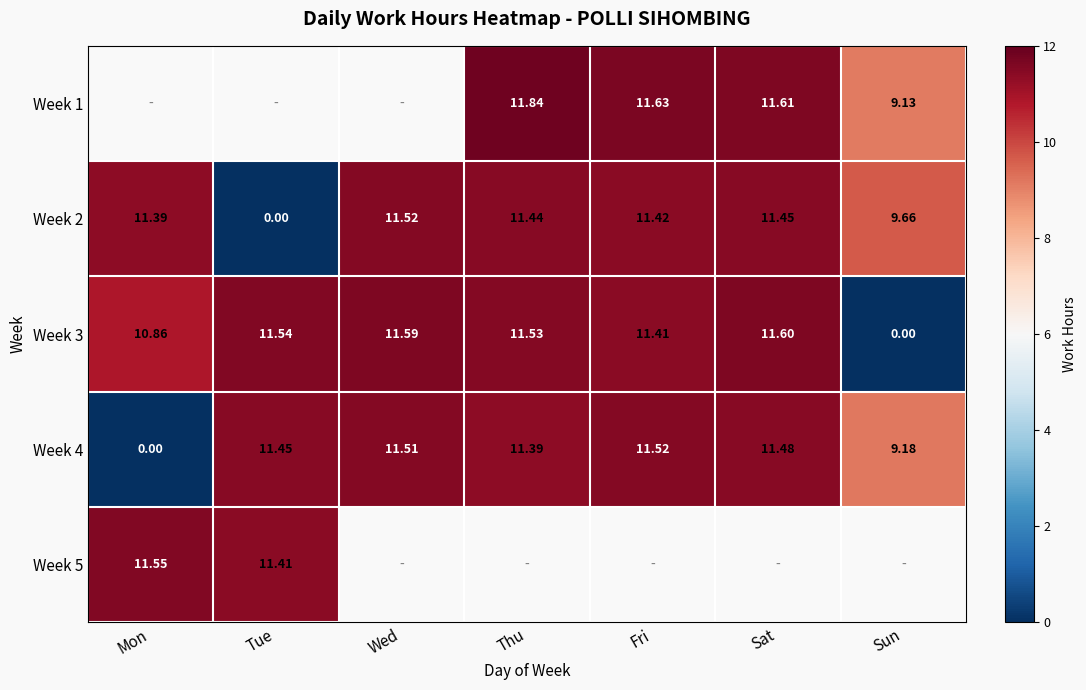

Which category has the highest value across all series?

Thu